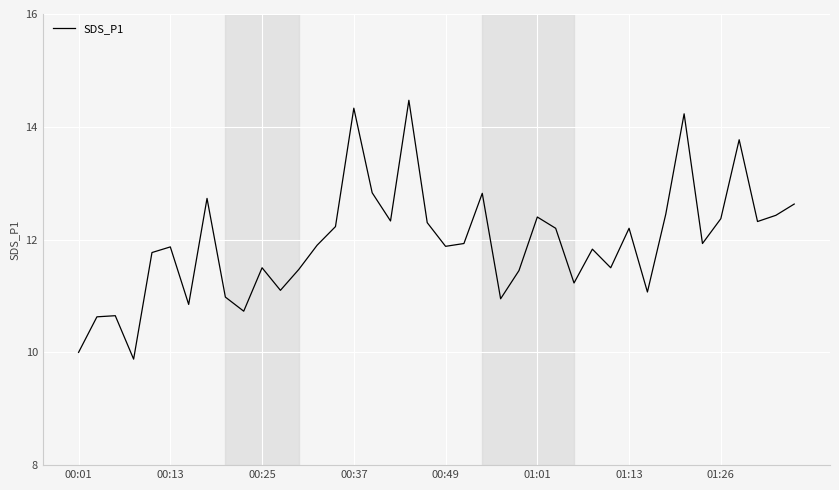

What is the maximum value shown in the chart?

14.5